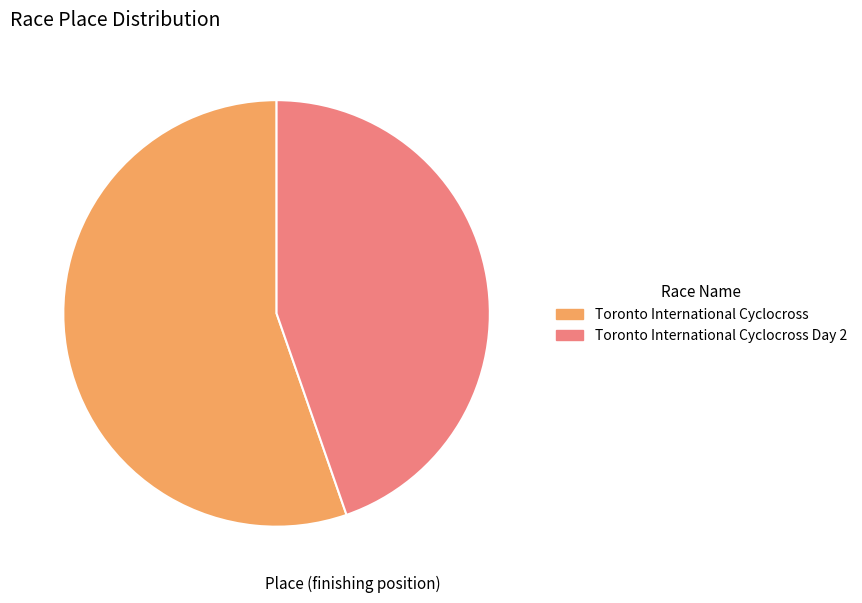

Which slice represents more than half of the pie?

Toronto International Cyclocross